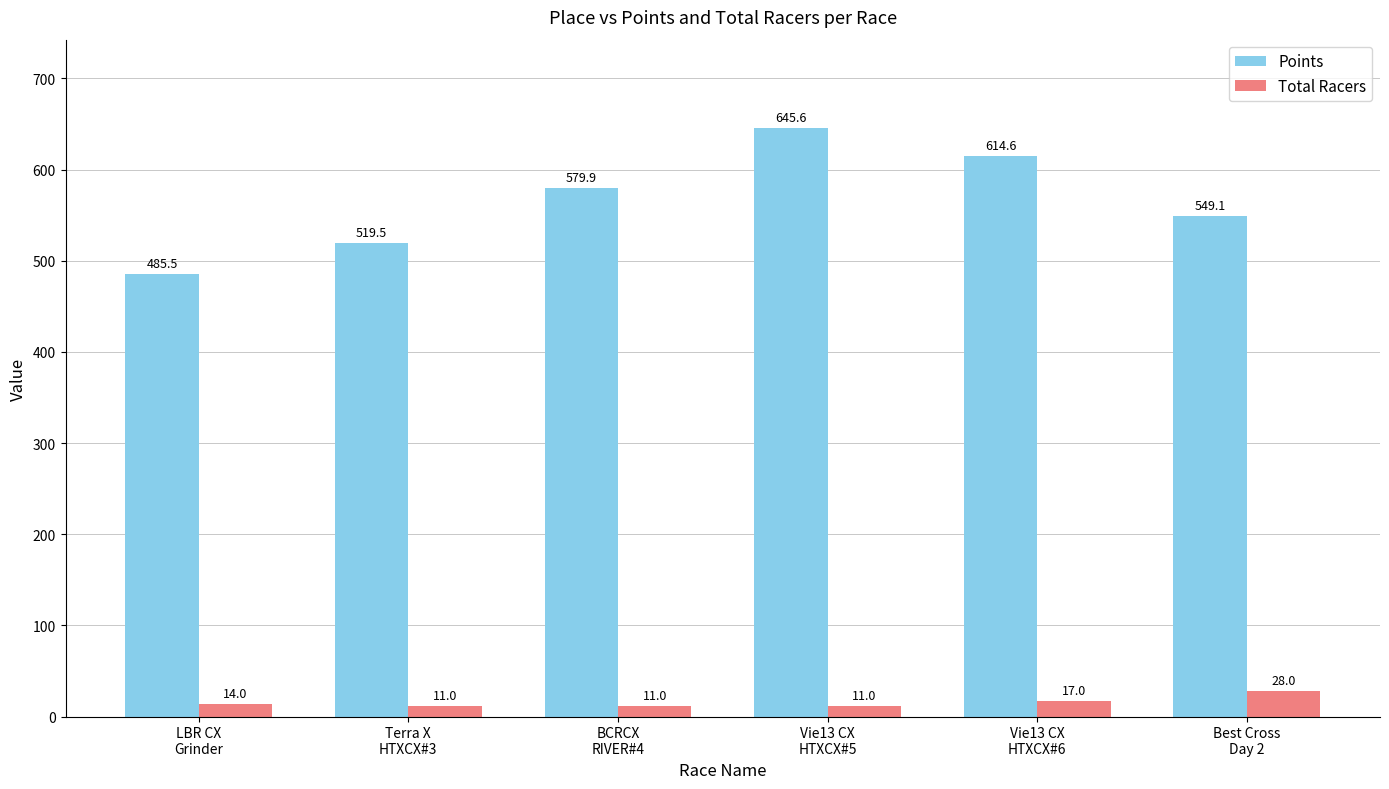

What is the sum of the Total Racers values at Best Cross
Day 2 and BCRCX
RIVER#4?

39.0